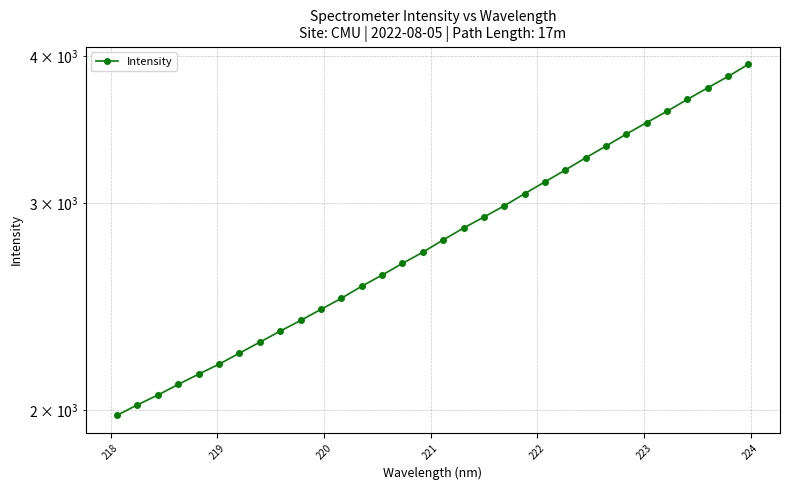

What is the minimum value shown in the chart?

1981.0